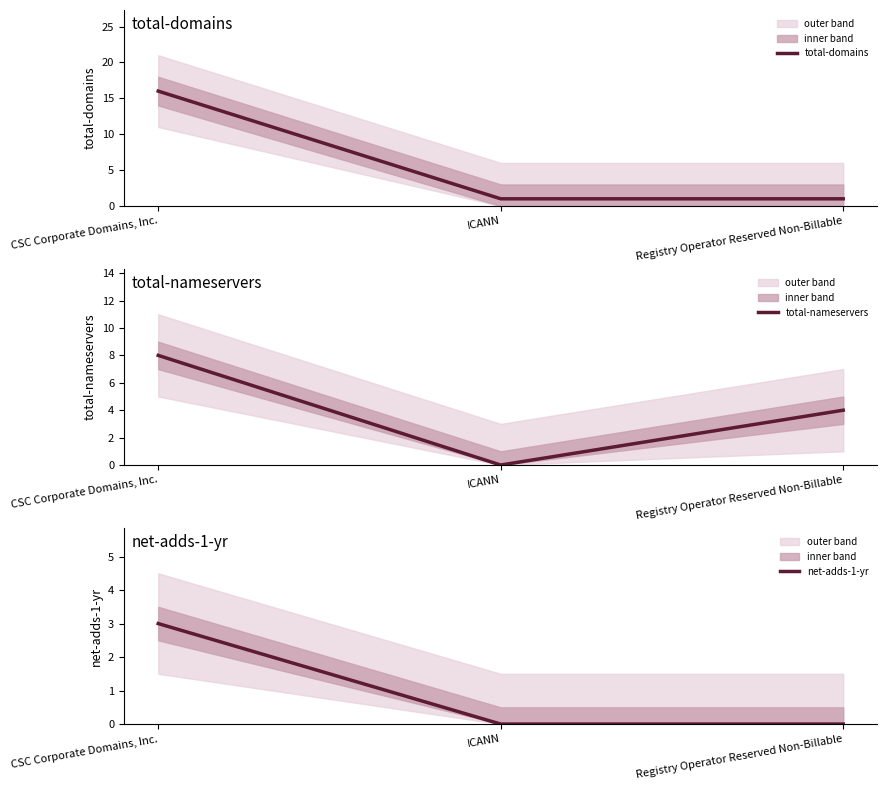

Does the chart have visible grid lines?

No